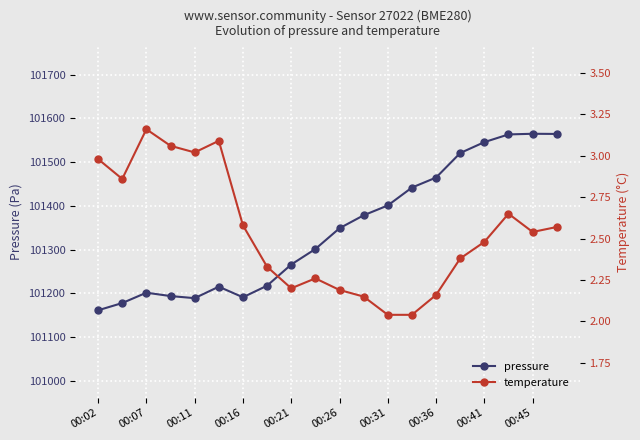

What is the lowest value of the pressure series?

101161.1